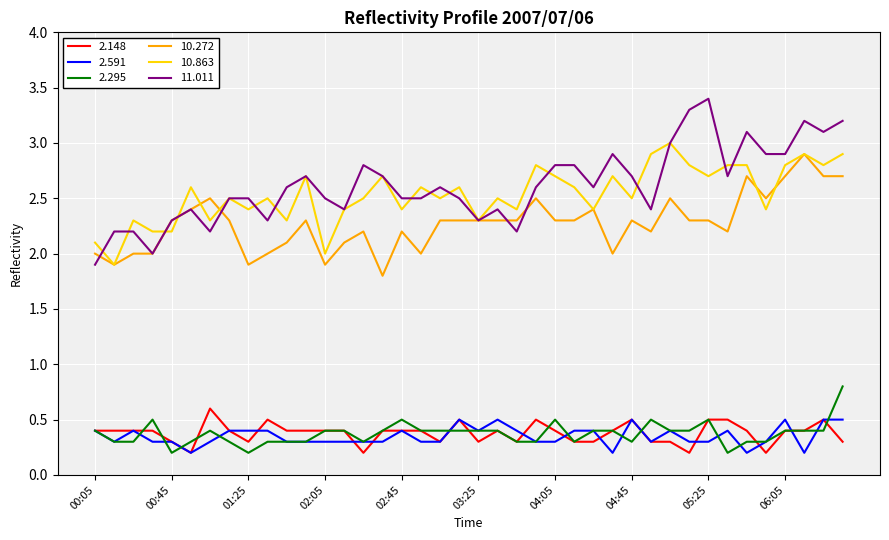

True or false: 2.148 and 10.863 intersect in this chart.

False